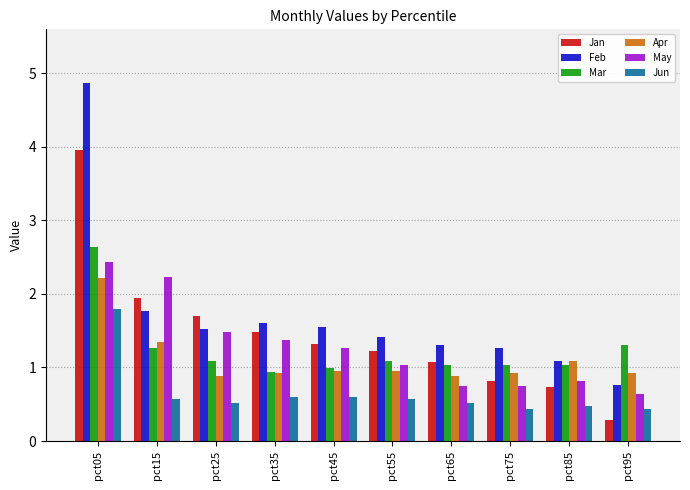

What is the value of the Apr bar at the 2nd from the left?

1.4